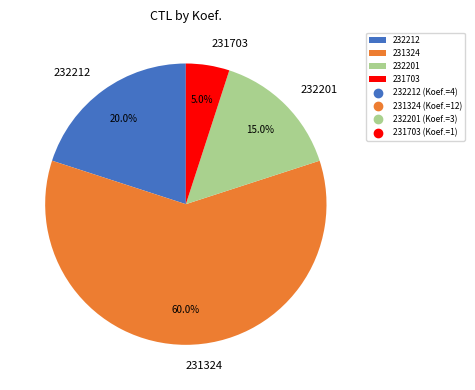

Is it true that 231703 is 11% of the pie?

False